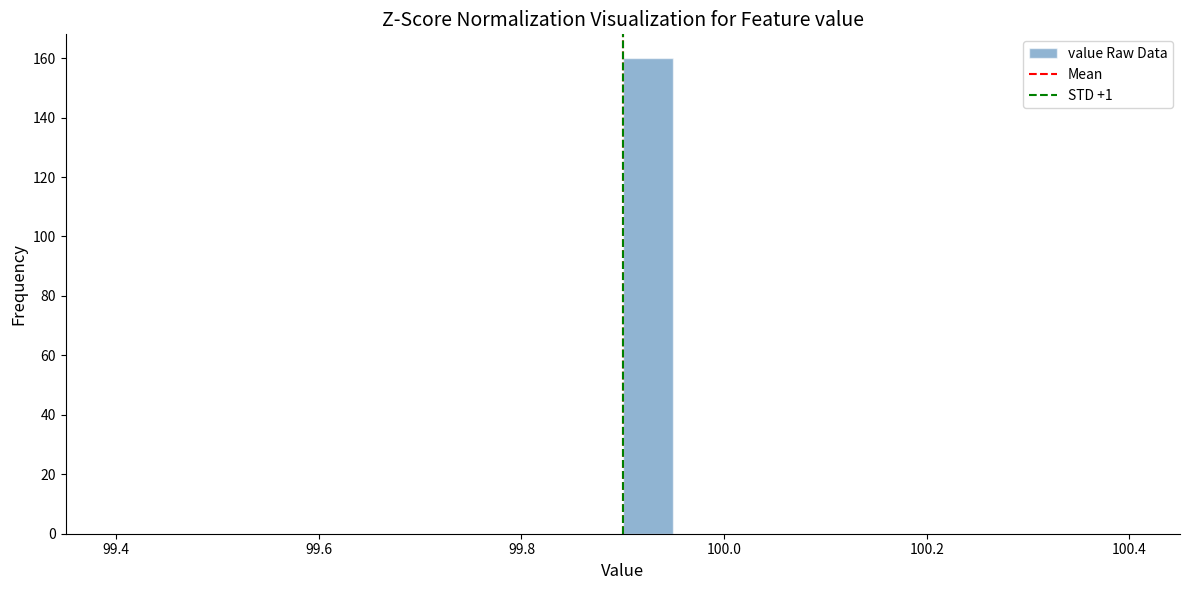

Read against the x-axis, roughly where is the centre of the tallest bar?

99.92